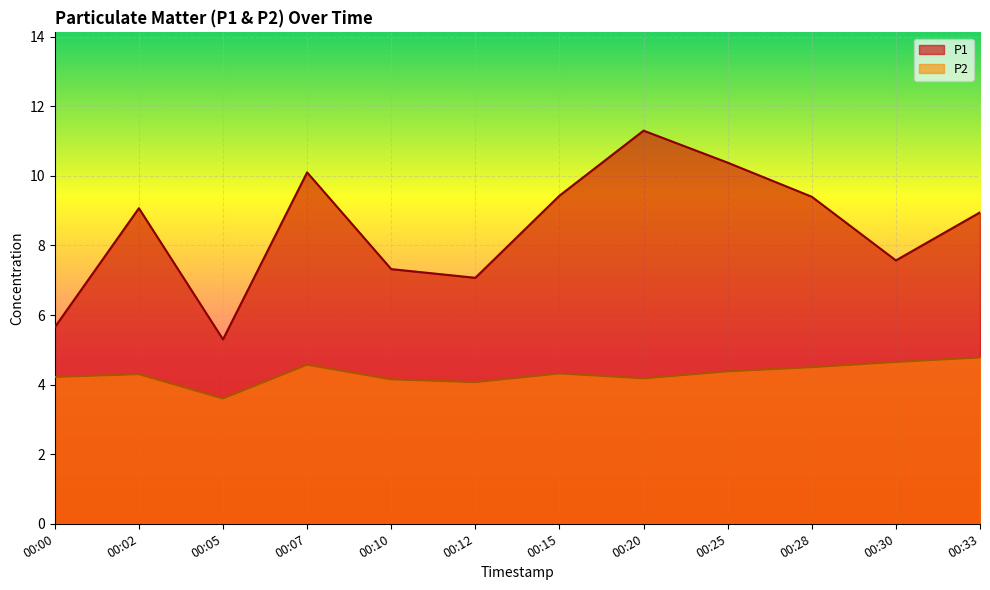

At which label does P2 first exceed 4?

00:00